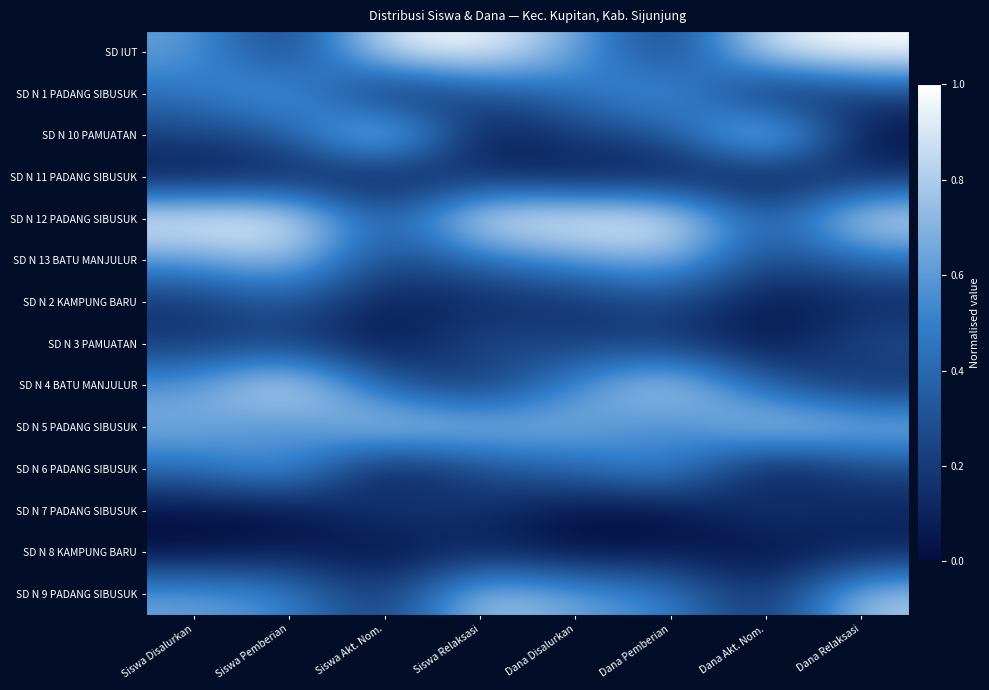

What is the total value across all series at Dana Disalurkan?

5.6